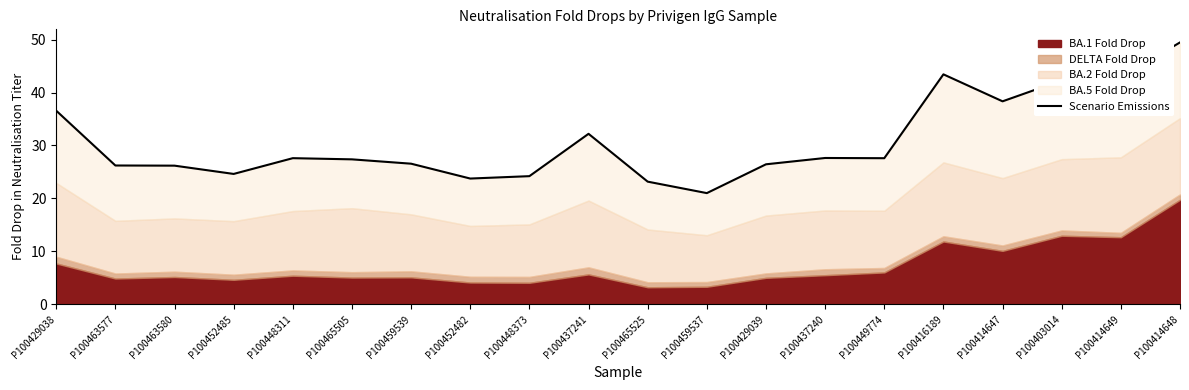

What is the difference between the maximum and second lowest values?

26.3